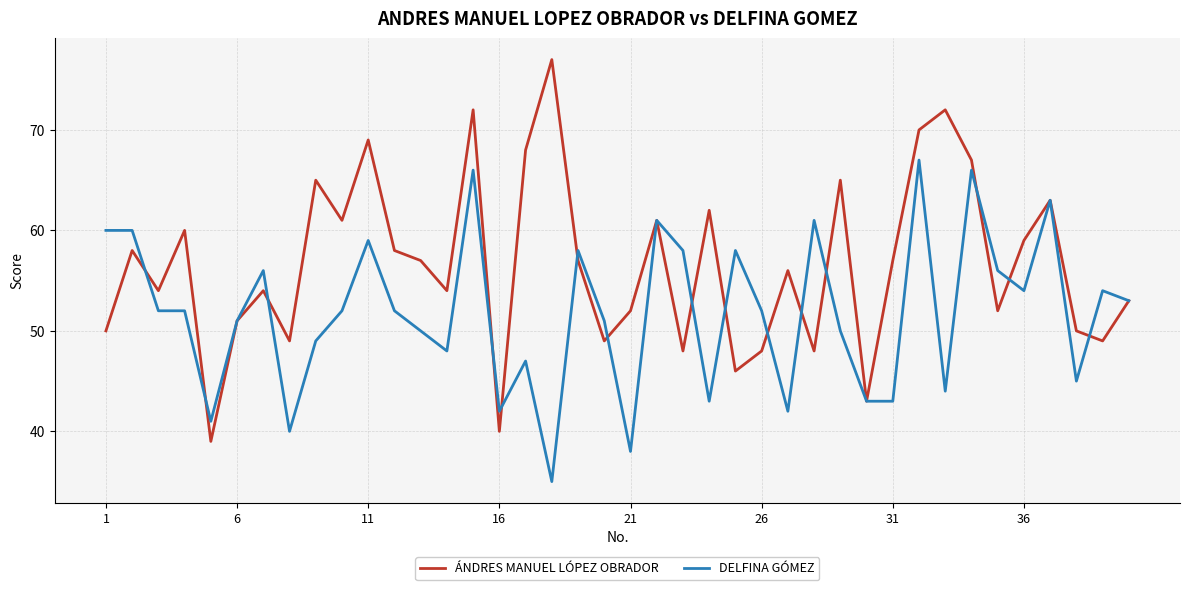

Which series has the widest spread of values?

ÁNDRES MANUEL LÓPEZ OBRADOR